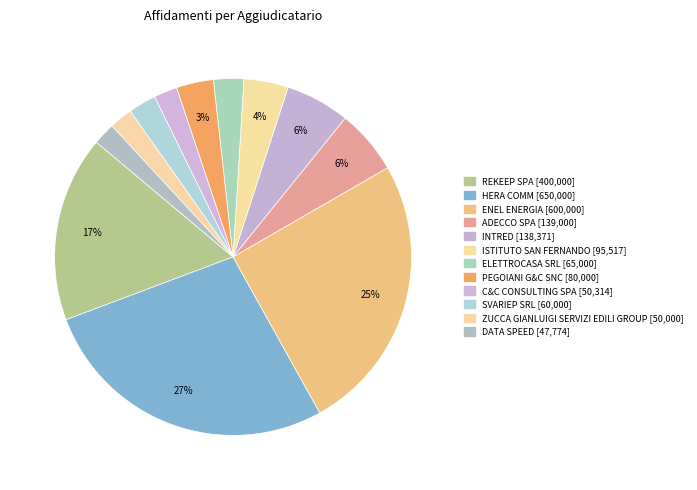

Does any single category account for the majority?

No